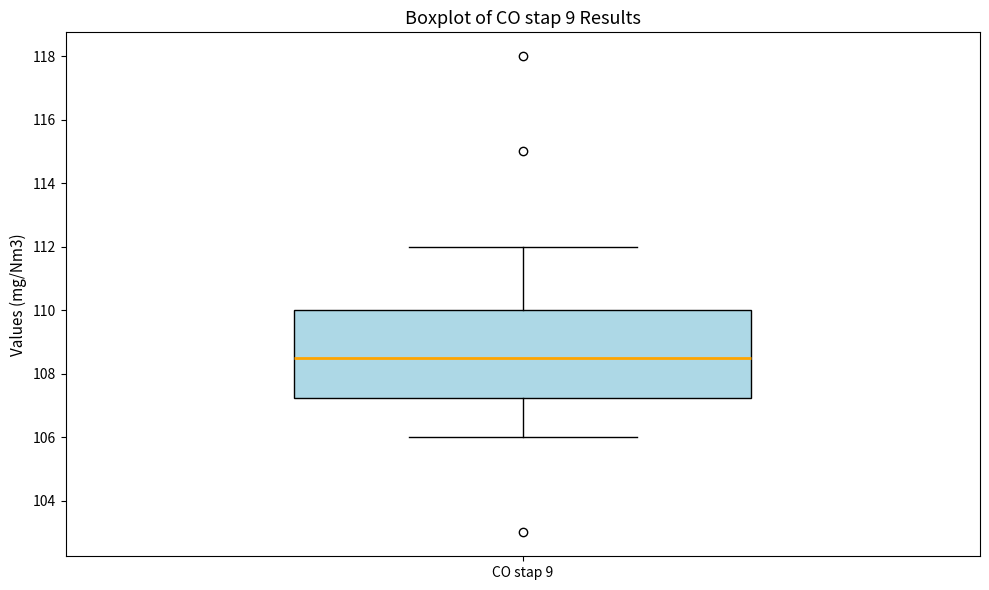

Where is the lower edge of the box for CO stap 9 on the y-axis? The values are not printed on the chart, so give them approximately, as read against the axis.

107.2